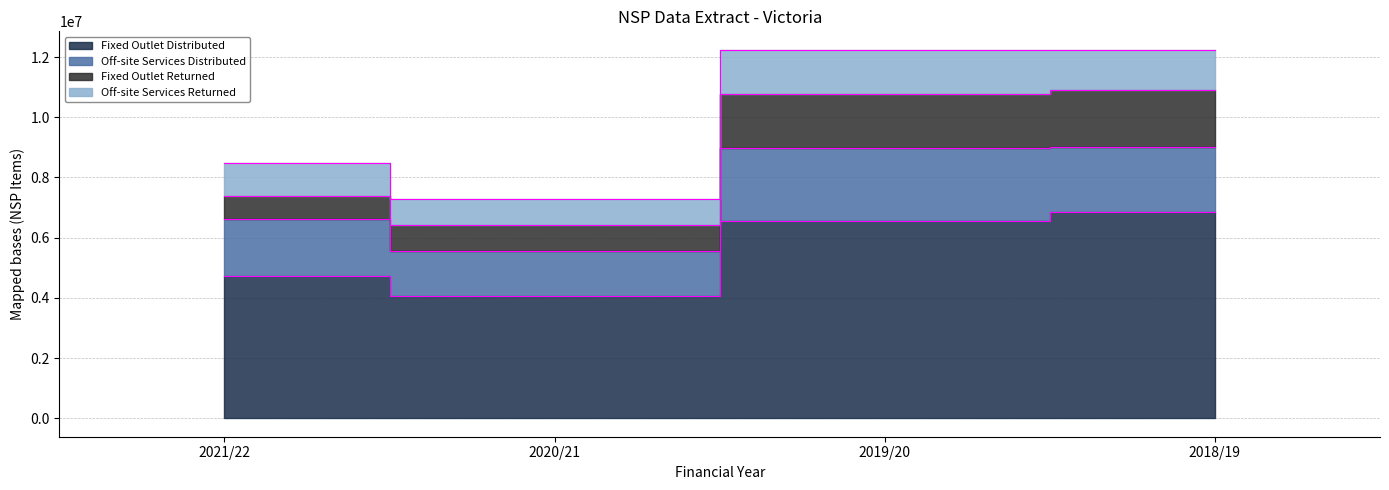

The Off-site Services Returned series shows 1869381 at 2018/19. True or false?

False